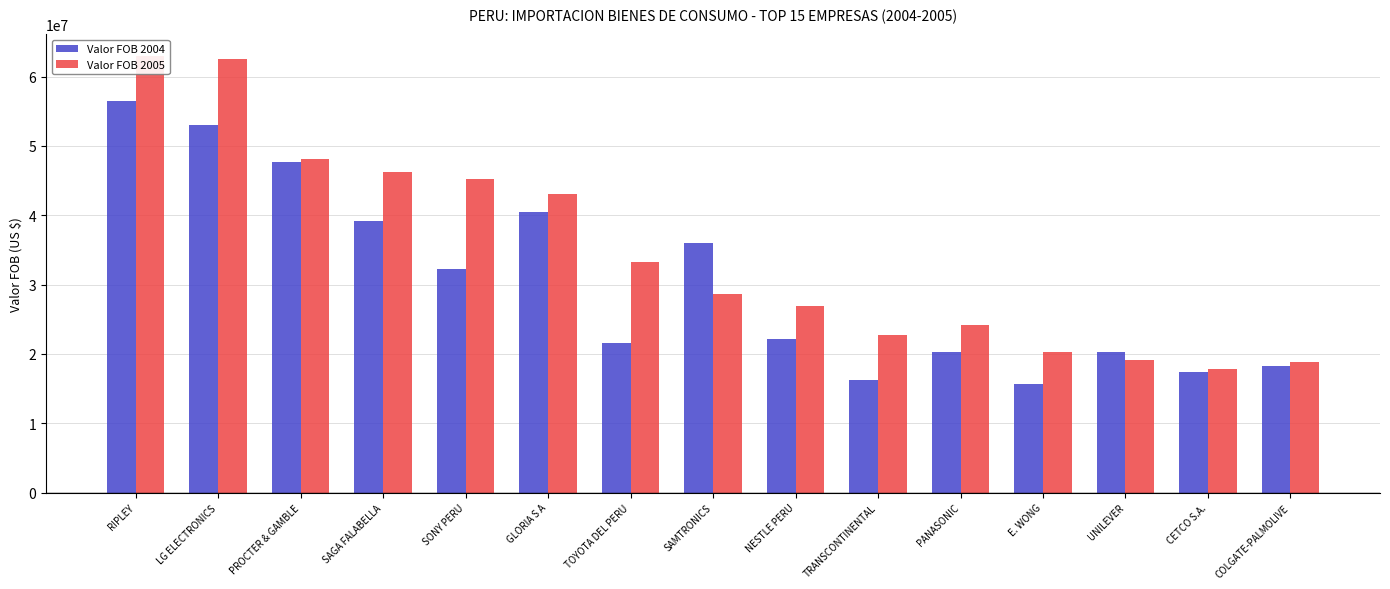

At which label does Valor FOB 2005 first exceed 28659732?

RIPLEY